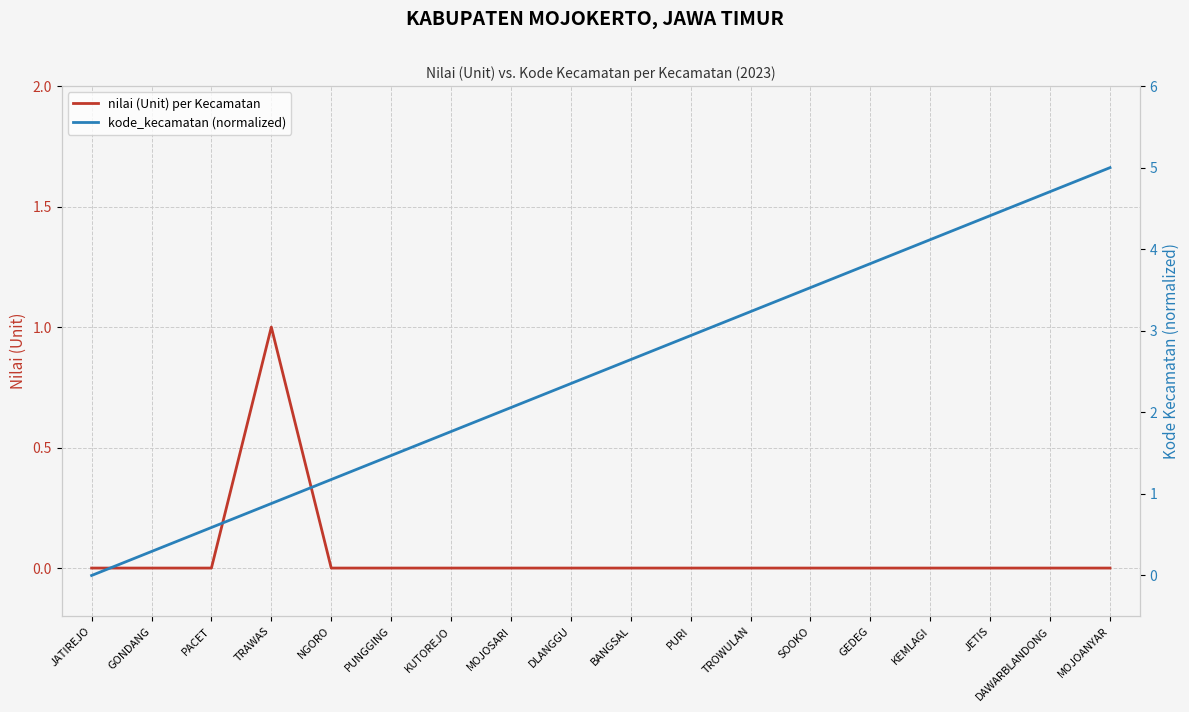

What is the label of the 9th point from the right?

BANGSAL